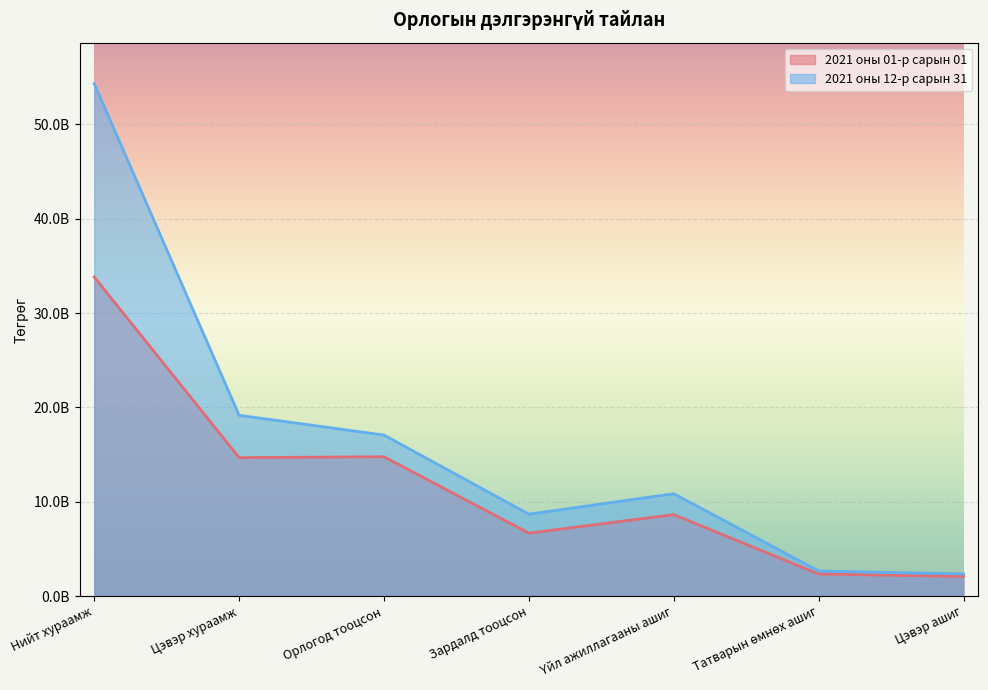

What position from the right is Цэвэр ашиг?

1